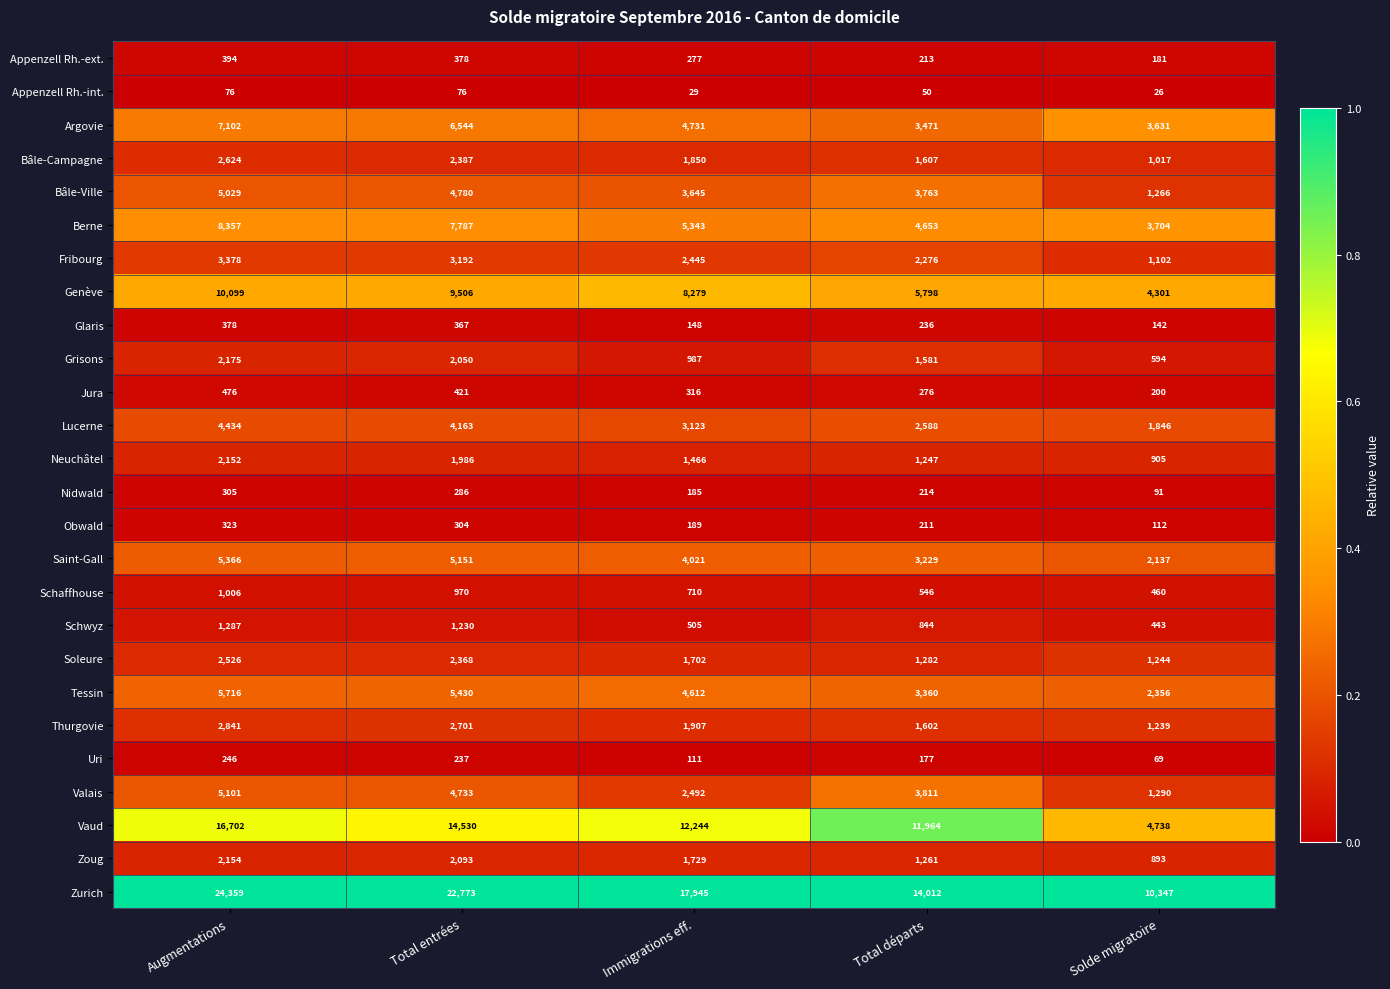

The value of Tessin at Total départs is 3360. True or false?

True